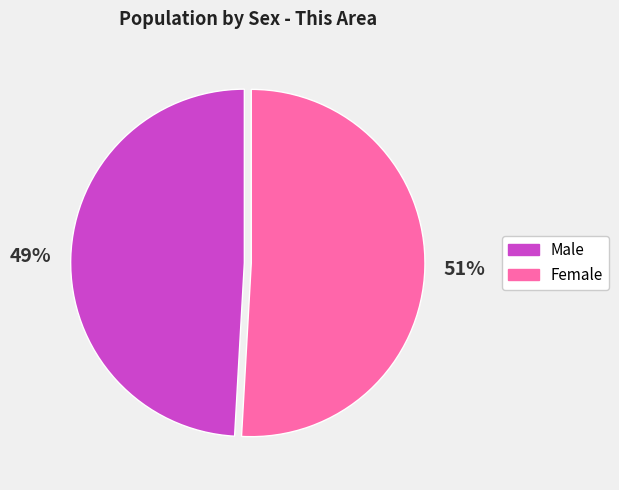

Is it true that Male is 35% of the pie?

False